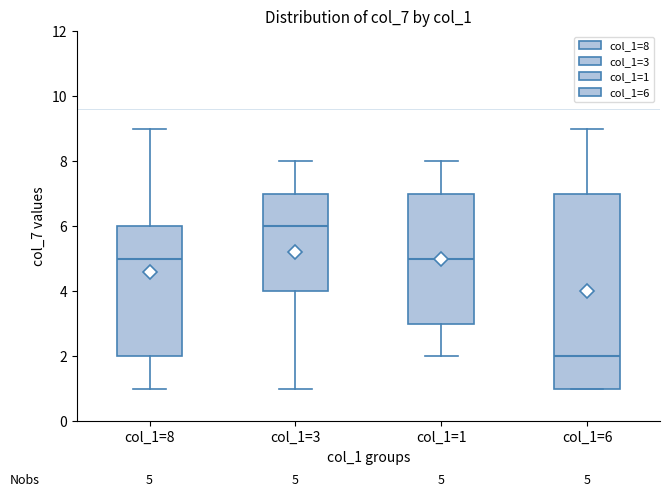

Which box has the lowest median line?

col_1=6